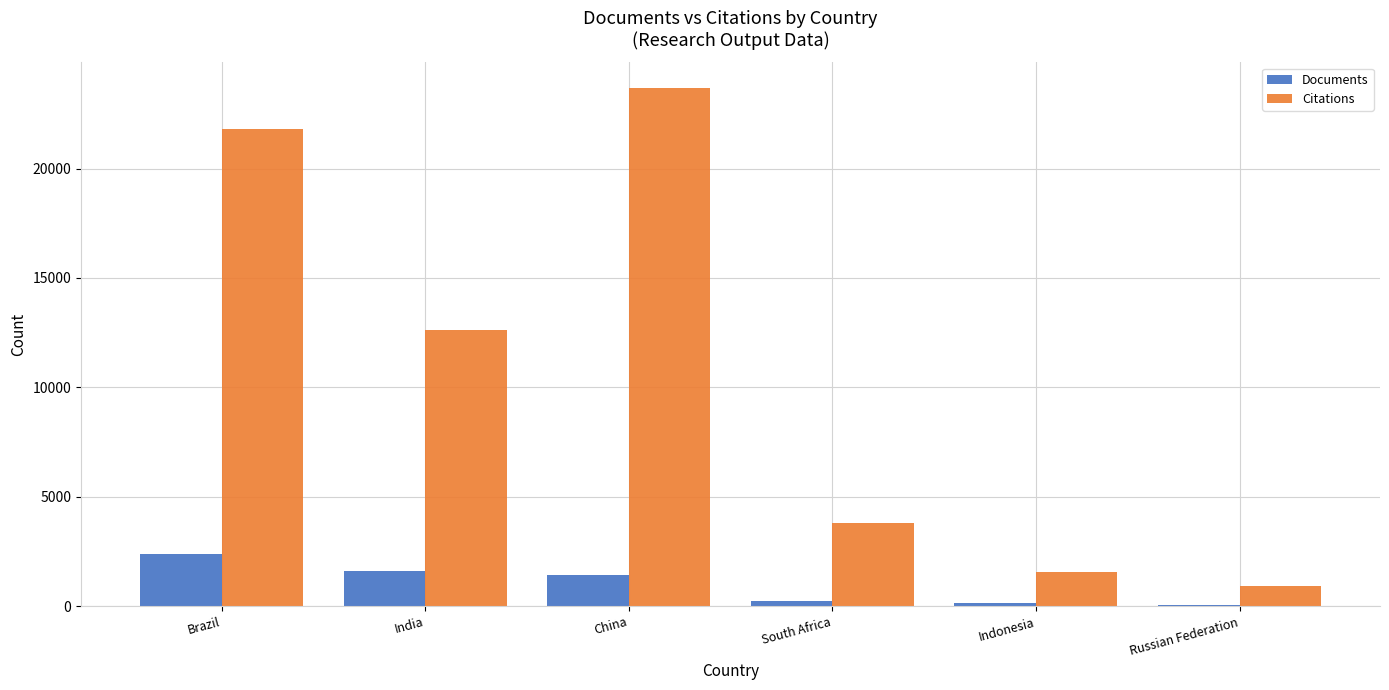

Which series has the largest total across all categories?

Citations